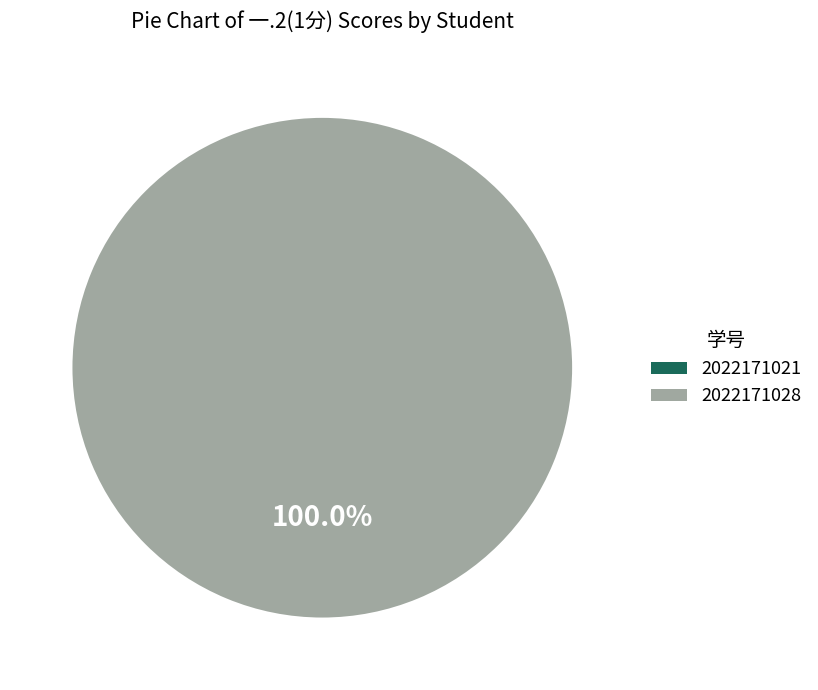

Is there any slice that represents more than half of the pie?

Yes